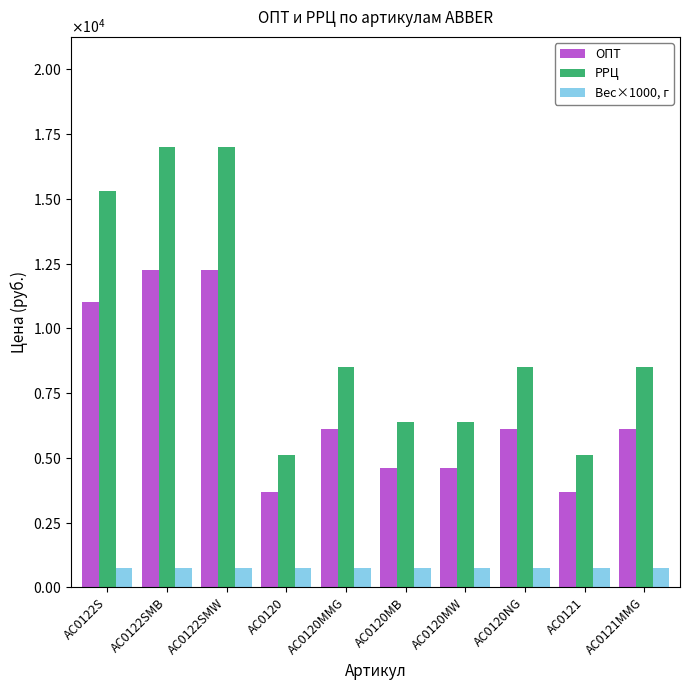

What are all the series names shown in the legend?

ОПТ, РРЦ, Вес×1000, г